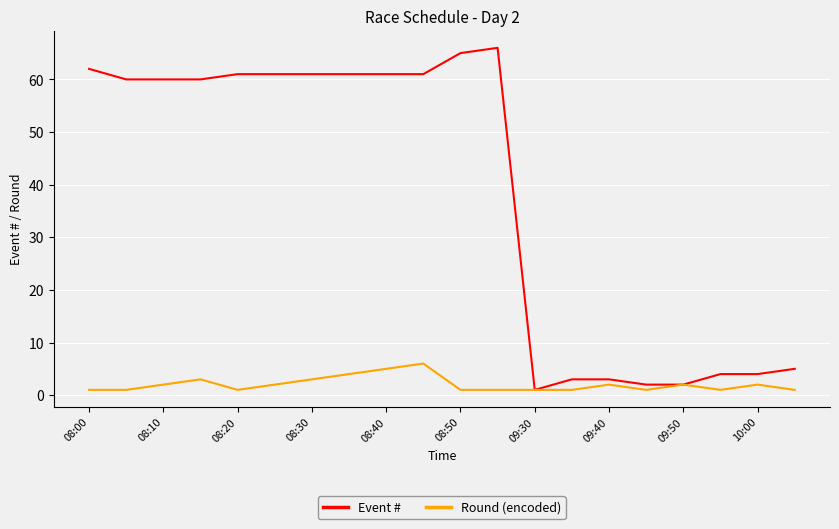

Which series has the widest spread of values?

Event #